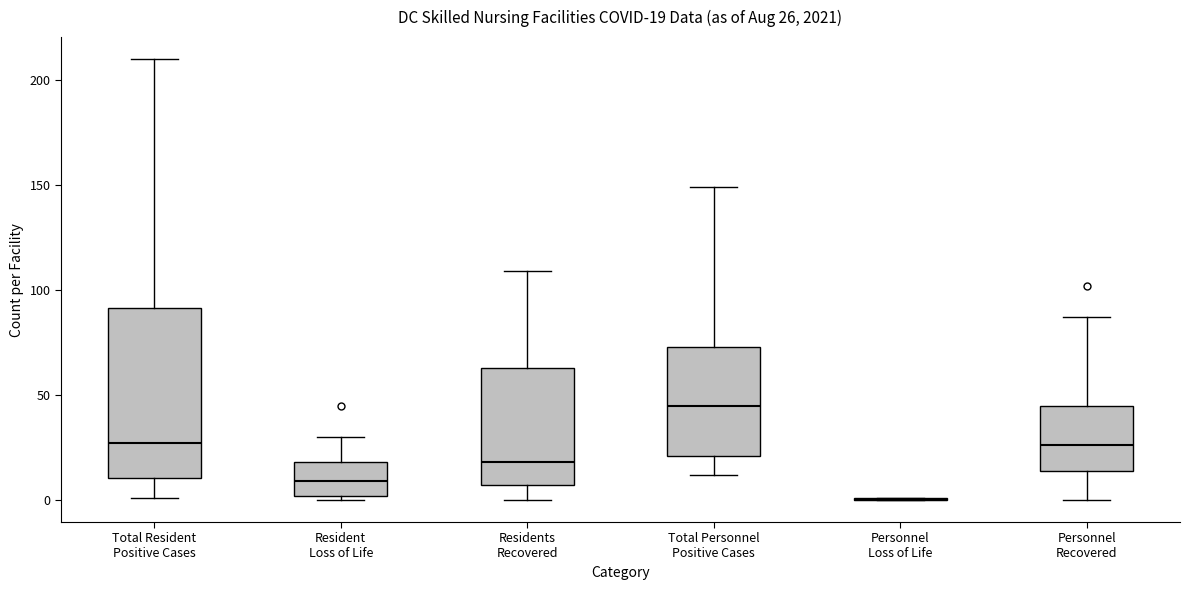

Which box is the tallest, from its lower edge to its upper edge?

Total Resident Positive Cases